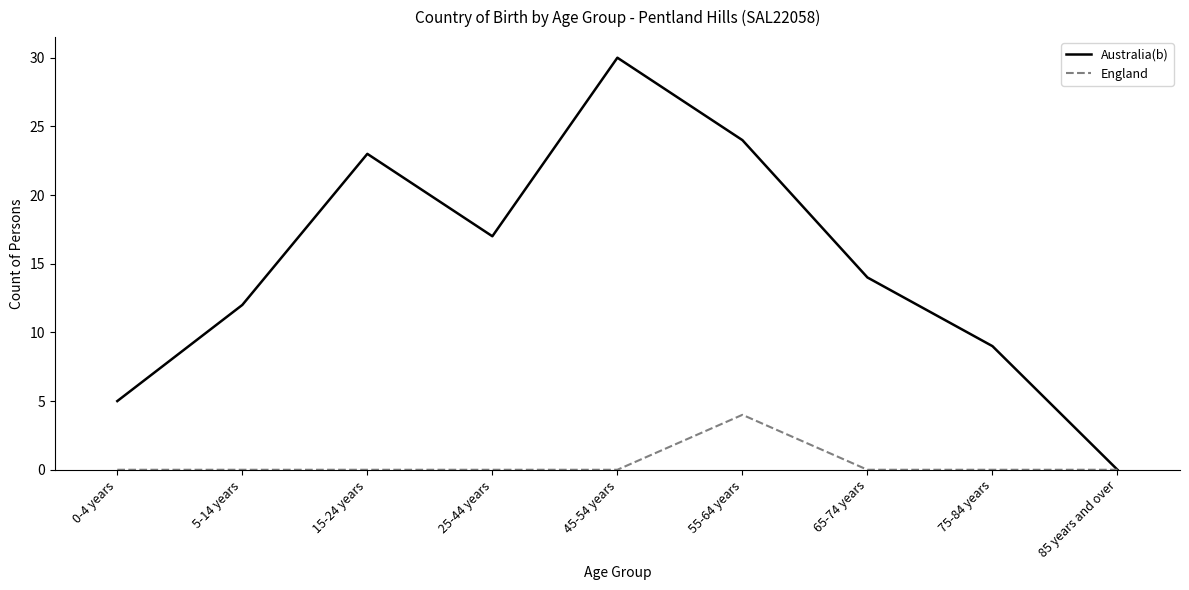

Where is Australia(b) nearest to the value 15?

65-74 years